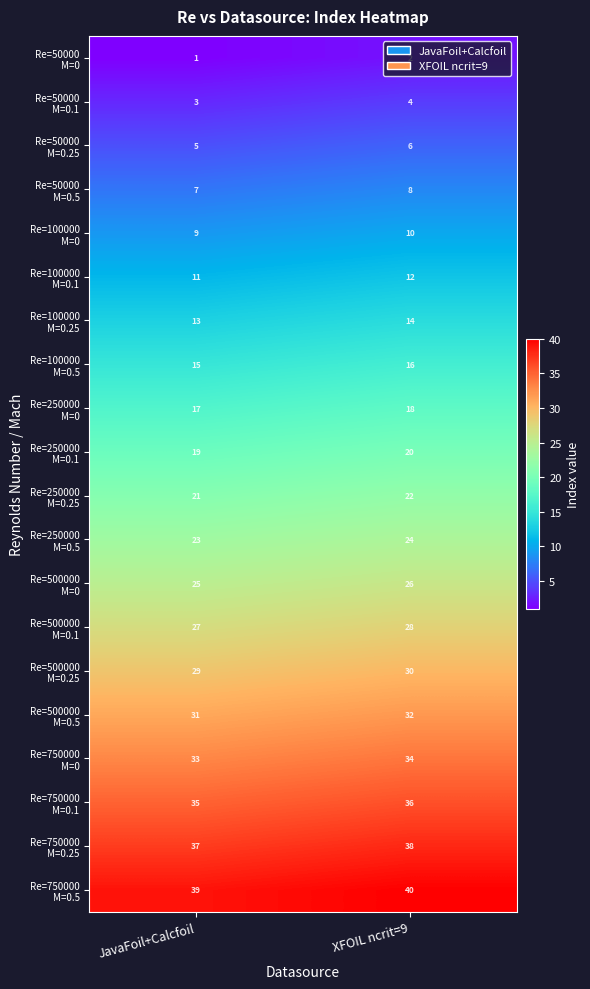

What is the spread (max minus min) of values at JavaFoil+Calcfoil?

38